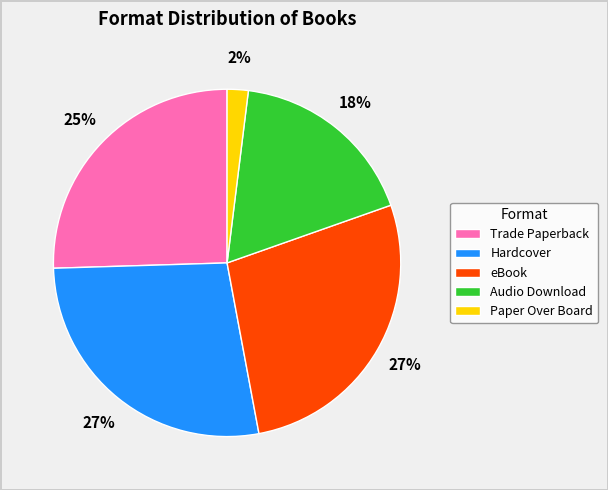

Is there any slice that represents more than half of the pie?

No